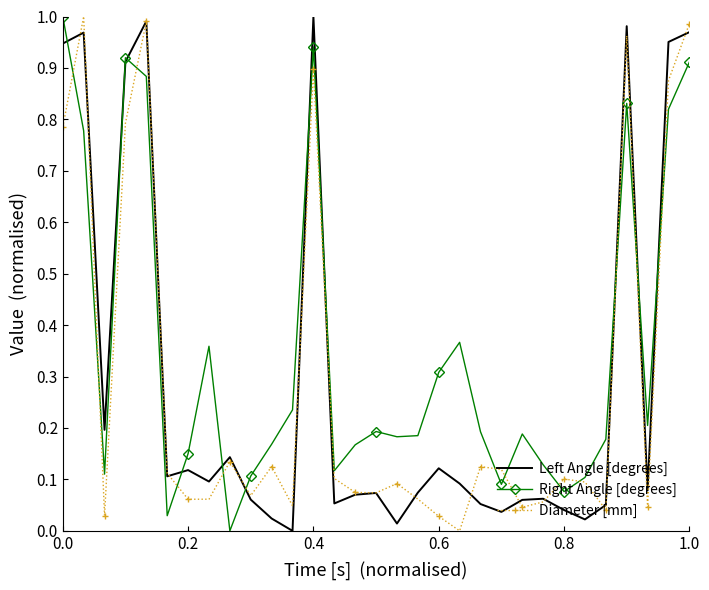

What is the average value of the Right Angle [degrees] series?

0.4